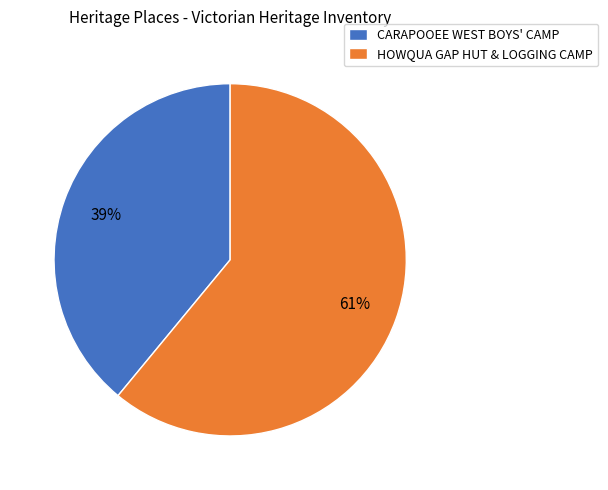

What is the smallest slice in the pie chart?

CARAPOOEE WEST BOYS' CAMP